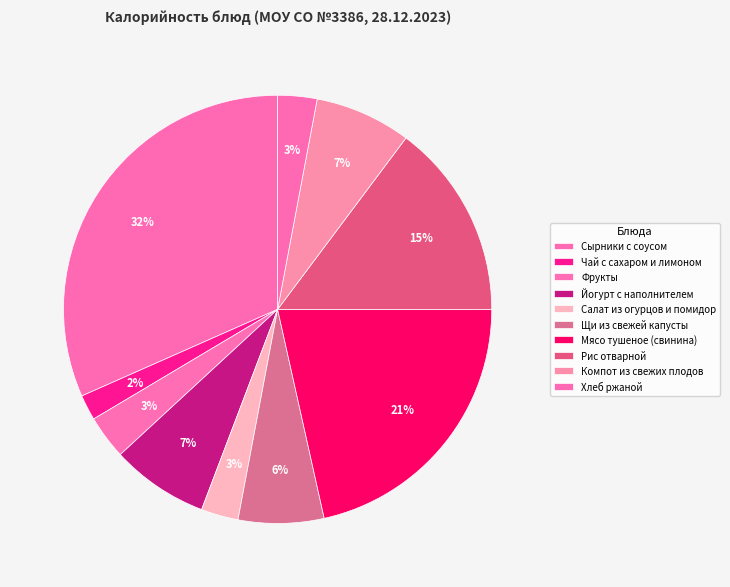

Is there any slice that represents more than half of the pie?

No